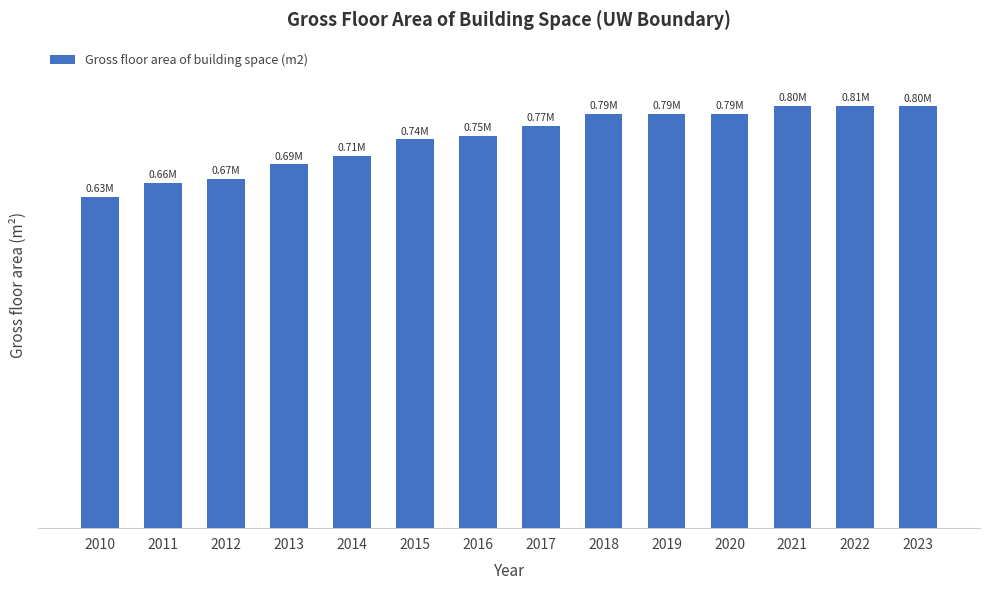

Read the value at 2010.

632065.8